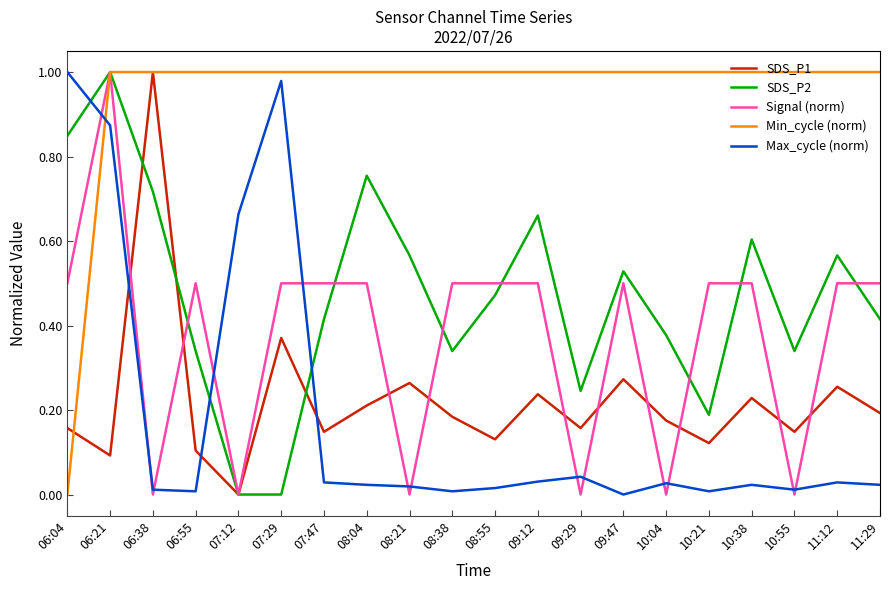

Which category has the highest value in the SDS_P2 series?

06:21